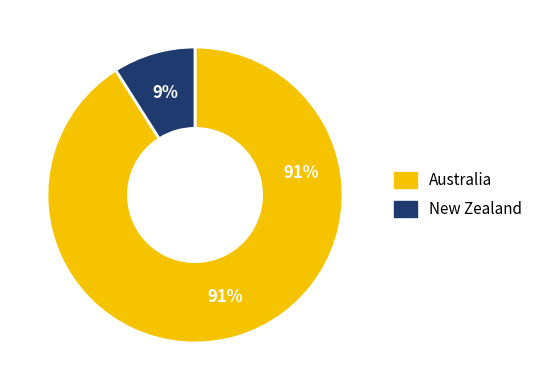

Between Australia and New Zealand, which is larger?

Australia